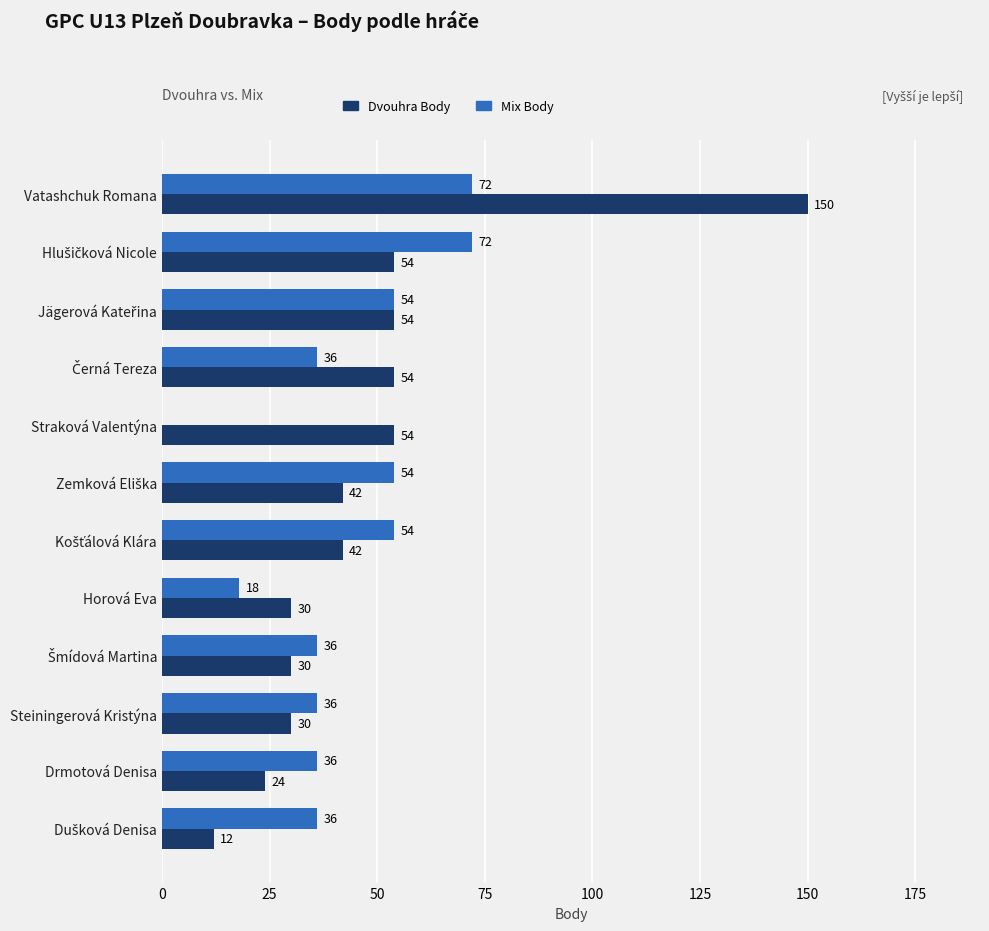

Which series has the largest total across all categories?

Dvouhra Body